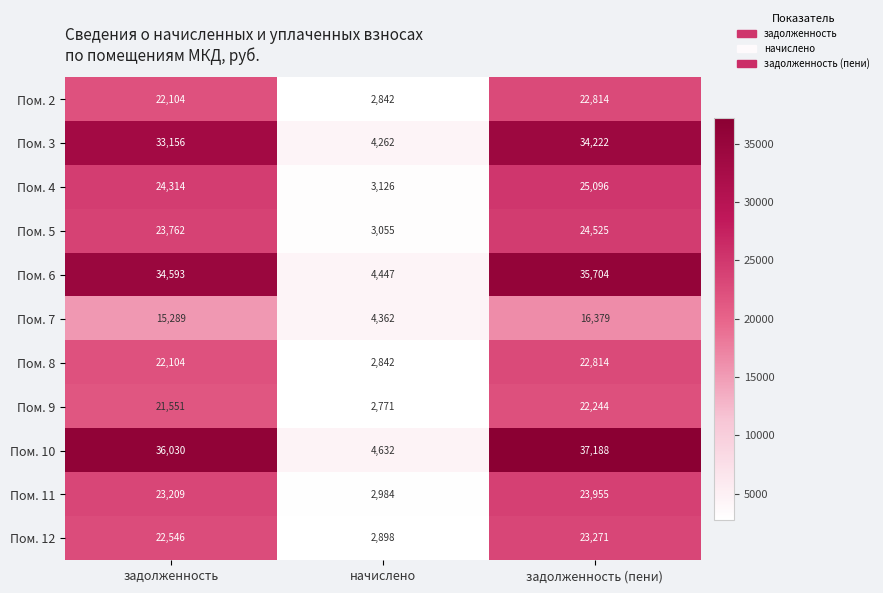

What is the difference between the Пом. 7 values at задолженность and задолженность (пени)?

1090